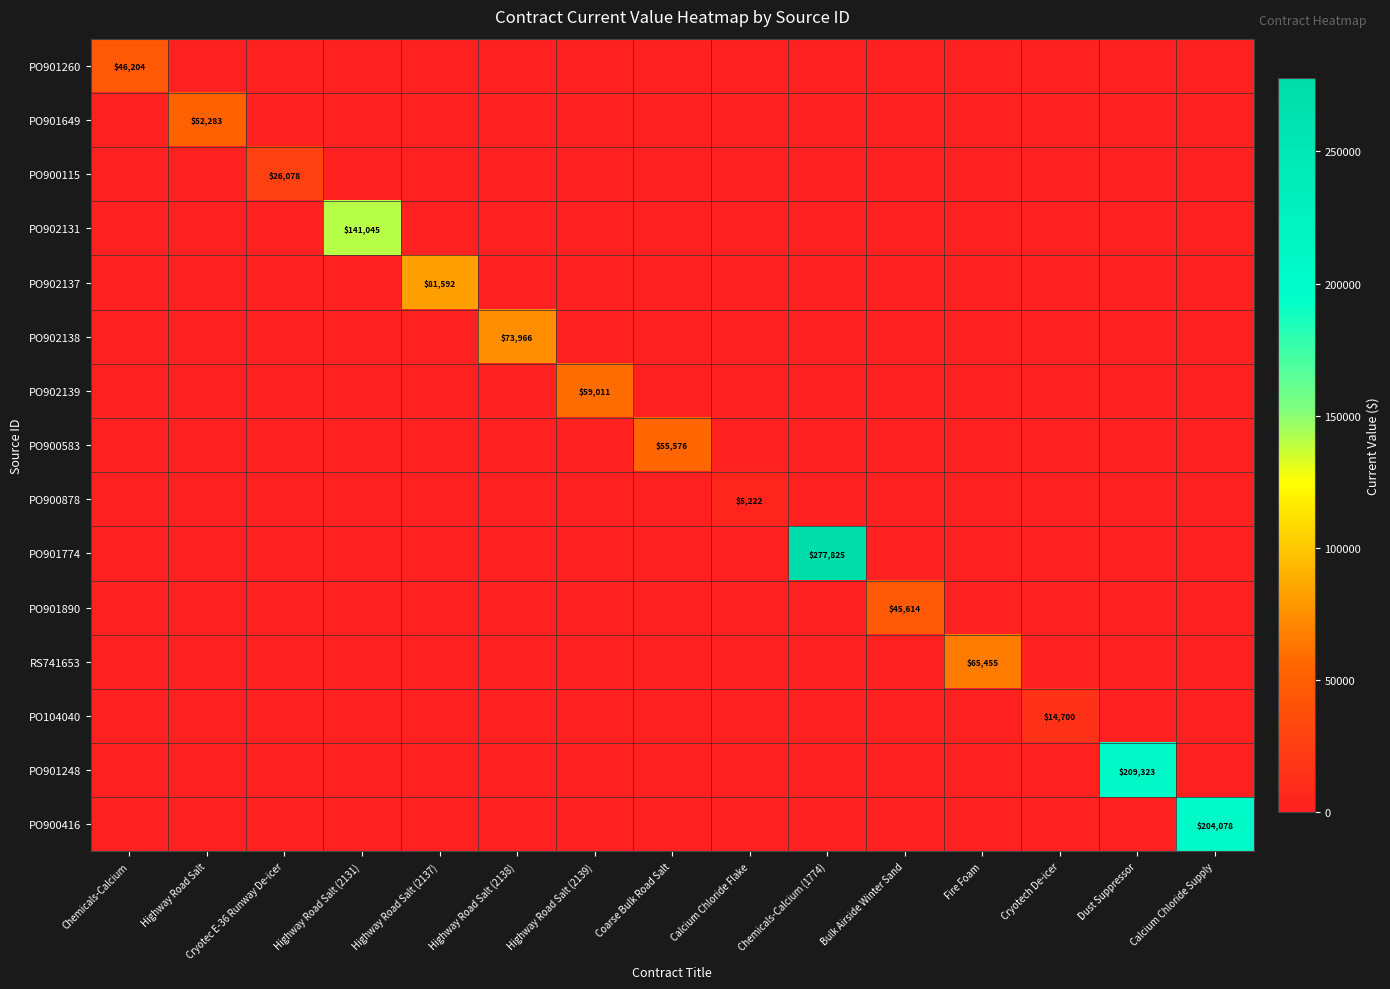

Which series has the widest spread of values?

PO901774